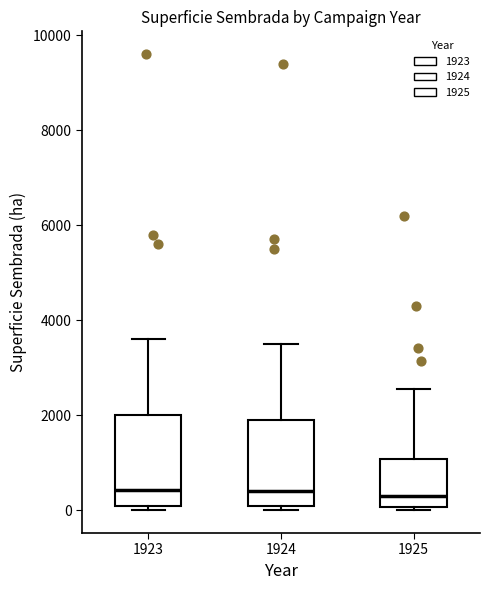

Reading left to right, transcribe this box plot: for each box, give where its median line is, the range the box spans, and where its two whiskers end, as read against the y-axis. The values are not printed on the chart, so give them approximately, as read against the axis.

1923: median 400, box 200 to 2000, whiskers 0 to 3600
1924: median 400, box 0 to 2000, whiskers 0 (just below the box's lower edge) to 3600
1925: median 200, box 0 to 1000, whiskers 0 (just below the box's lower edge) to 2600